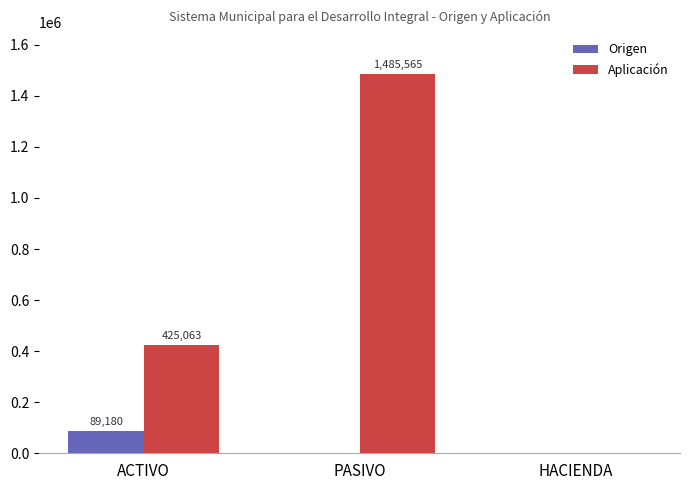

How many groups of bars are there?

3